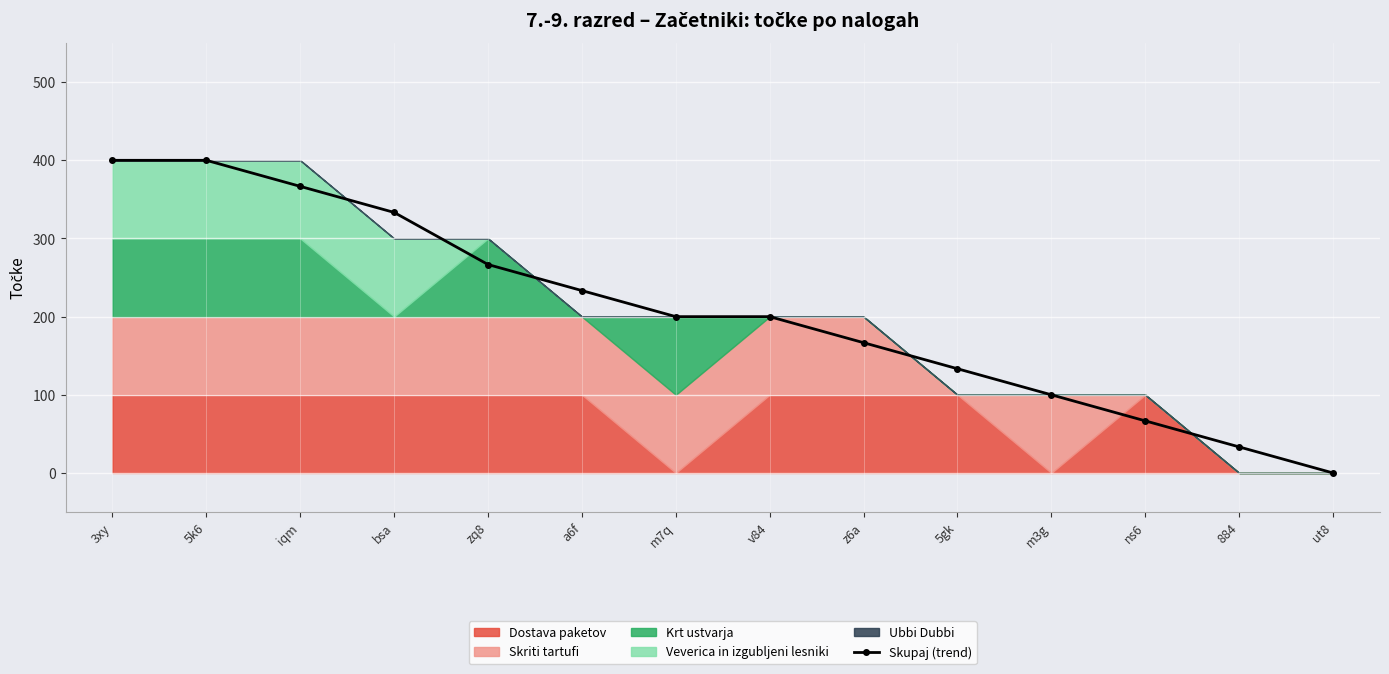

What is the label of the 8th point from the right?

m7q